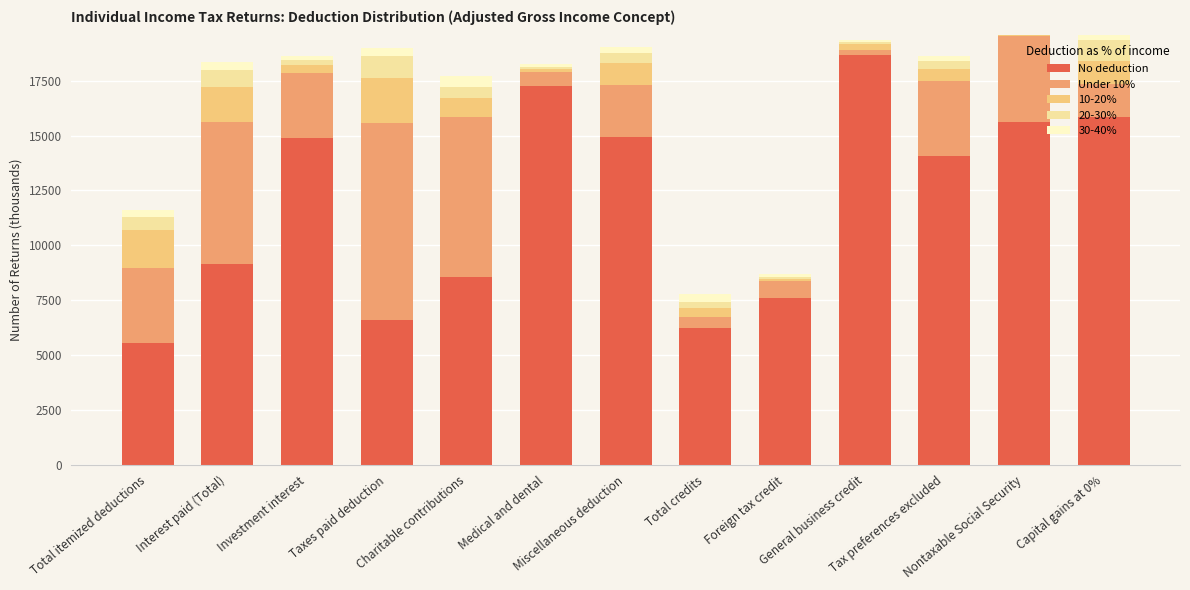

What is the highest value of the No deduction series?

18660